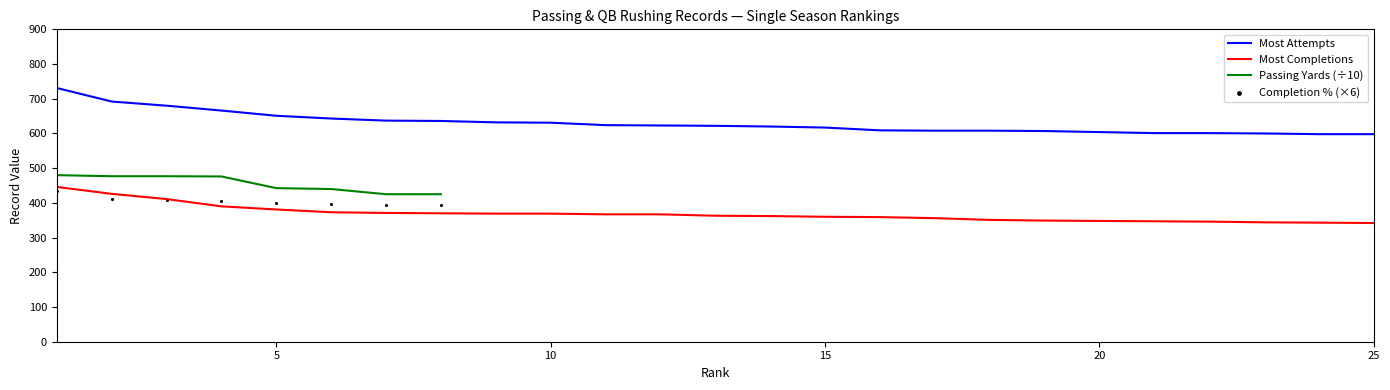

Which series contains the lowest Y value?

Most Completions